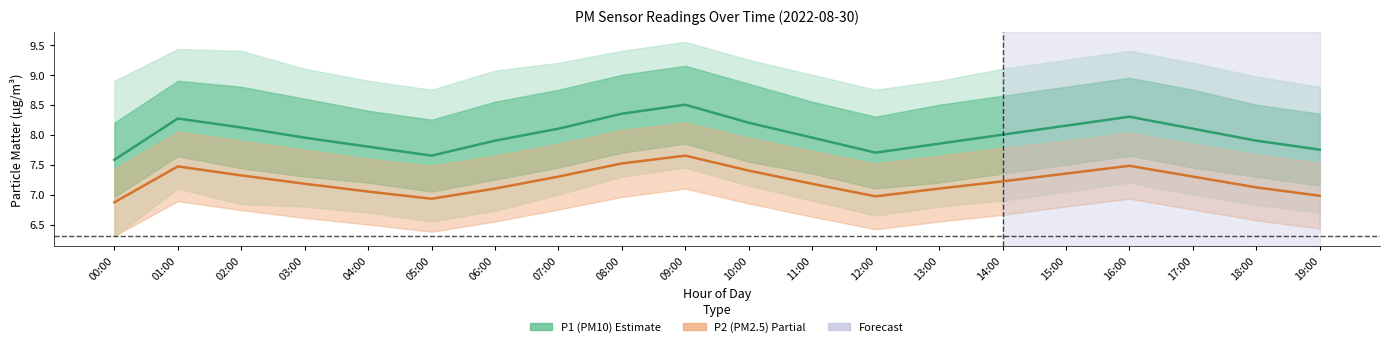

What is the average value of the P1 (PM10) series?

8.0